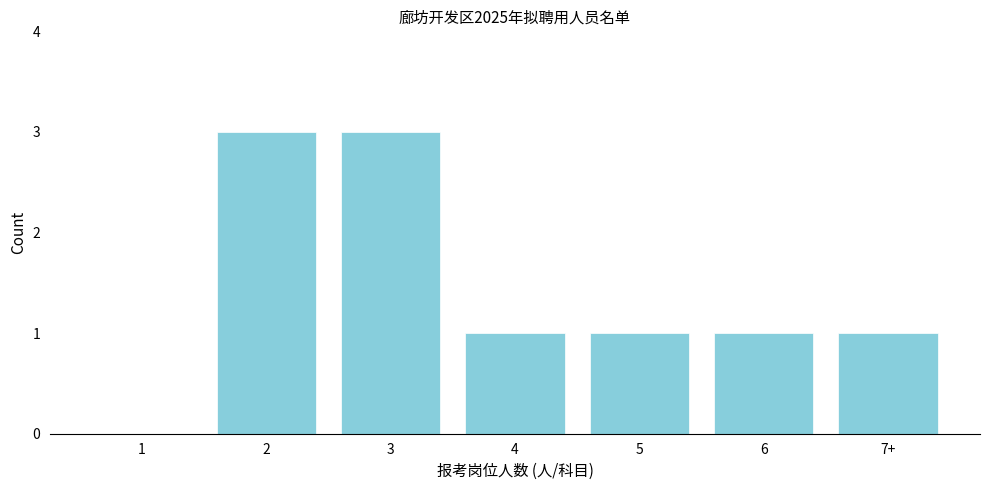

Reading right to left, transcribe all the data shown in this chart.

7+=1	6=1	5=1	4=1	3=3	2=3	1=0